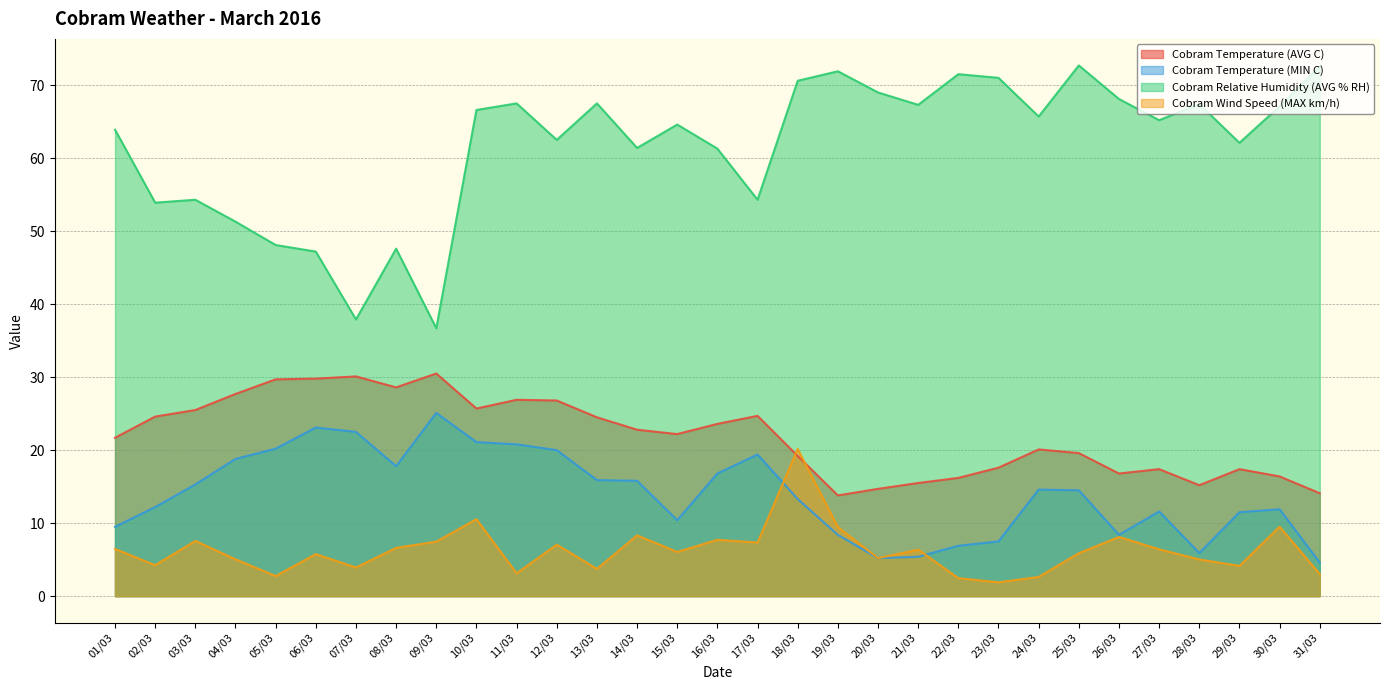

At which category does Cobram Temperature (MIN C) reach its first local peak?

06/03